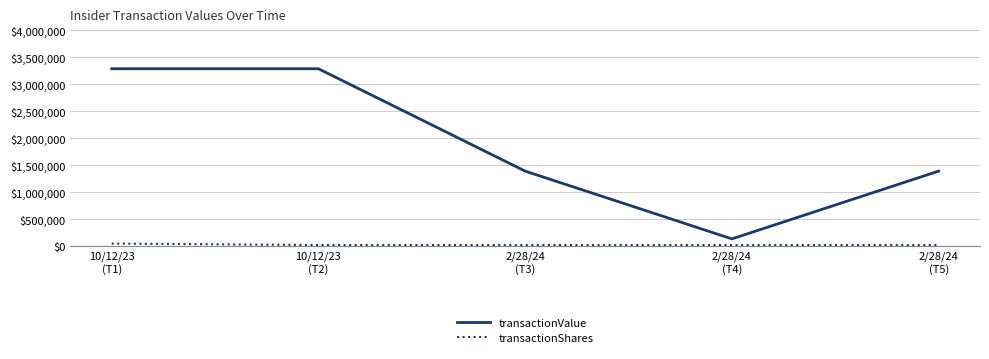

Which series has the widest spread of values?

transactionValue